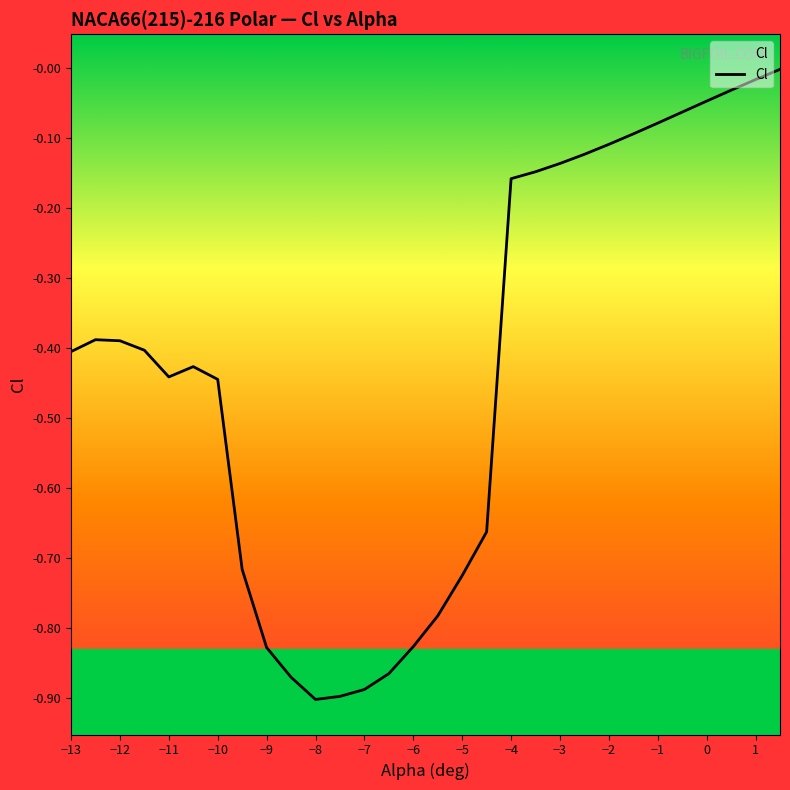

What is the label of the 30th point from the right?

−13